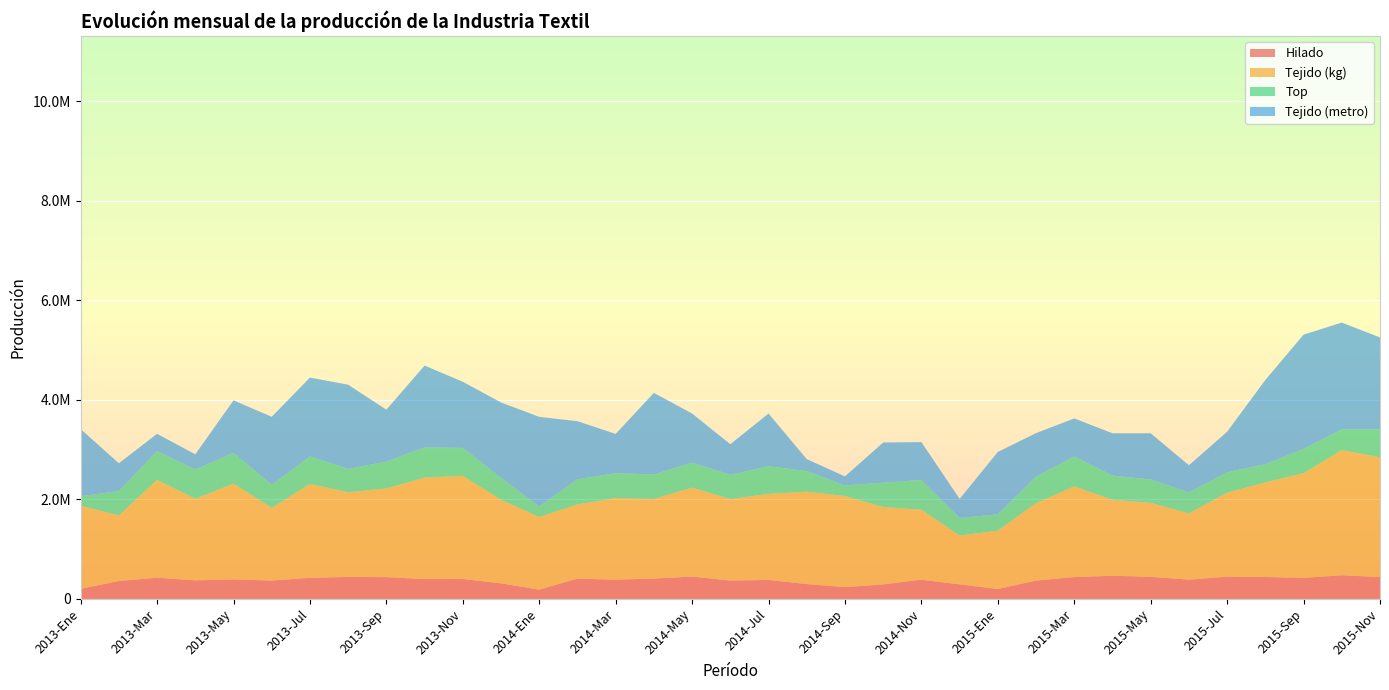

Reading left to right, extract all data points from this chart.

Hilado: 202185.5	360969.4	425647.9	373354.4	391652.2	369295.4	425527.7	442494.6	438001.4	399531.0	400143.0	313608.5	186801.8	409956.0	386362.9	409822.4	449760.8	369334.8	381838.1	298649.0	237218.2	292243.3	387648.1	292940.4	199390.0	369092.2	438838.2	466393.3	444559.4	387123.2	448754.8	441210.2	423799.9	475481.9	439257.5
Tejido (kg): 1672896.4	1318054.1	1967232.7	1639410.8	1924667.6	1461460.3	1885437.3	1701521.0	1782018.5	2039892.9	2073984.6	1679420.5	1460527.3	1490062.9	1640622.8	1598019.4	1787680.6	1636104.3	1730797.9	1856227.4	1831983.9	1554636.0	1406020.9	980330.8	1173302.8	1557474.2	1822062.0	1527042.1	1486416.0	1332616.1	1687223.1	1901298.4	2103910.2	2514657.0	2408485.7
Top: 191419.5	490380.2	579347.4	588622.9	618526.8	464459.4	554808.6	470247.7	540412.8	605513.1	561365.1	441861.0	212332.4	507982.5	498771.1	495318.7	501372.3	490713.1	555587.0	416032.8	212899.5	489763.6	597718.2	355207.0	328015.0	532775.5	602839.6	486935.0	469444.0	420806.0	411728.1	366203.0	488153.0	418835.0	560772.0
Tejido (metro): 1347178.0	558344.0	346668.0	305749.0	1056698.0	1366223.0	1583820.0	1691903.0	1043951.0	1646109.0	1329655.0	1514589.0	1800552.0	1164577.0	791462.0	1639255.0	987700.0	614422.0	1058391.0	238632.0	180808.0	808015.0	761552.0	381961.0	1253902.0	874259.0	765095.0	849747.0	929615.0	545782.0	813585.0	1693303.0	2296614.0	2146737.0	1847768.0